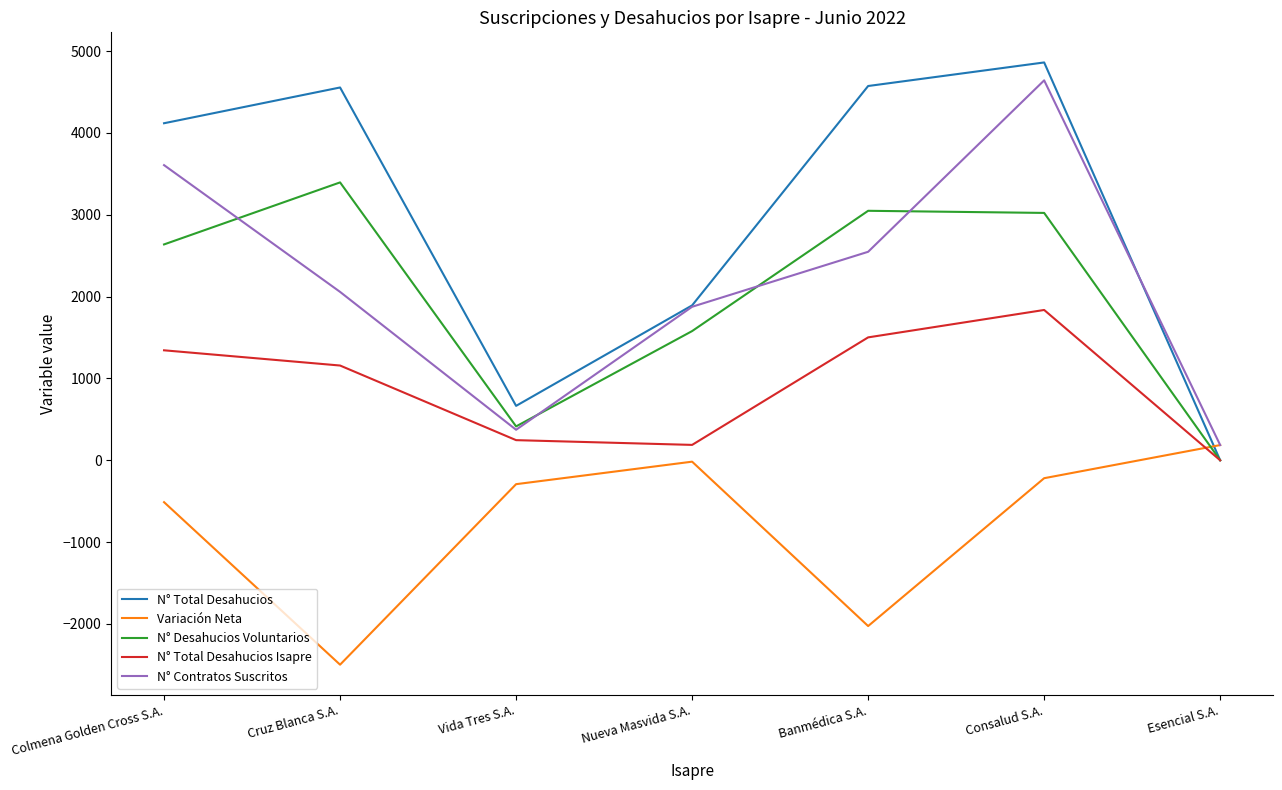

How many series are shown in this chart?

5